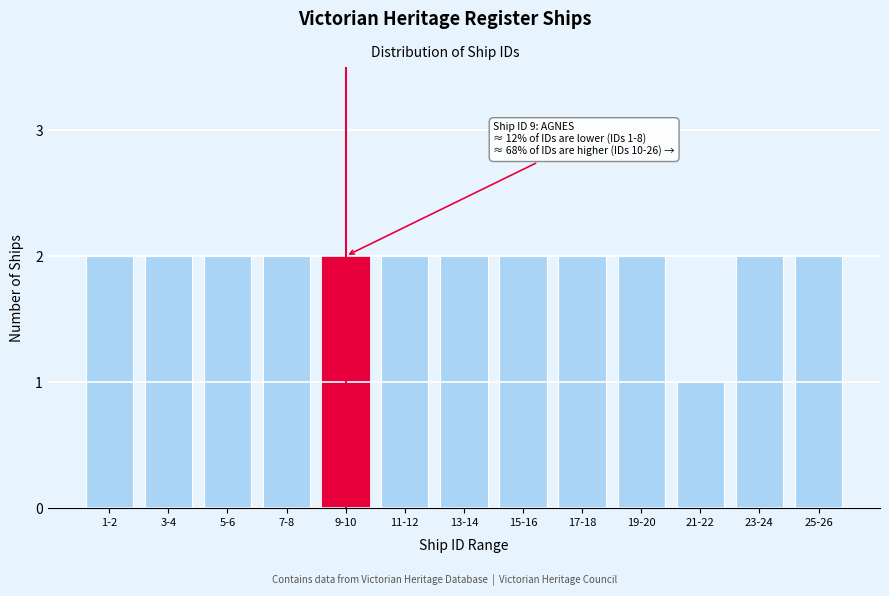

Reading right to left, extract all data points from this chart.

25-26=2	23-24=2	21-22=1	19-20=2	17-18=2	15-16=2	13-14=2	11-12=2	9-10=2	7-8=2	5-6=2	3-4=2	1-2=2